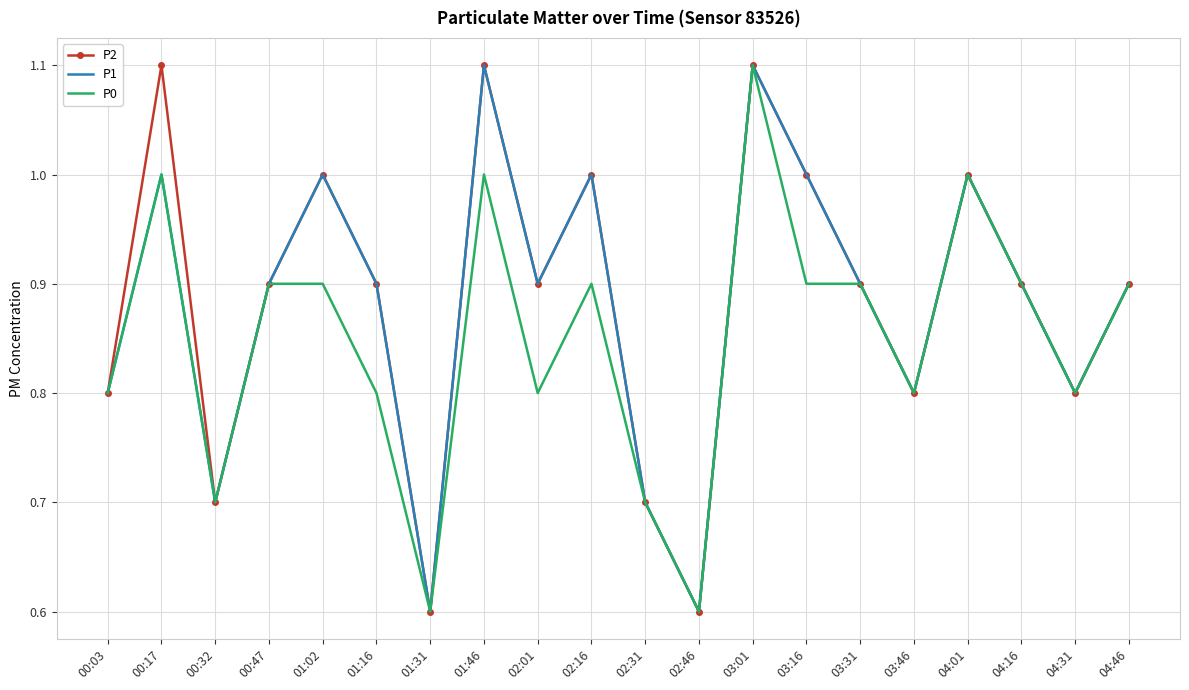

What position from the right is 03:31?

6